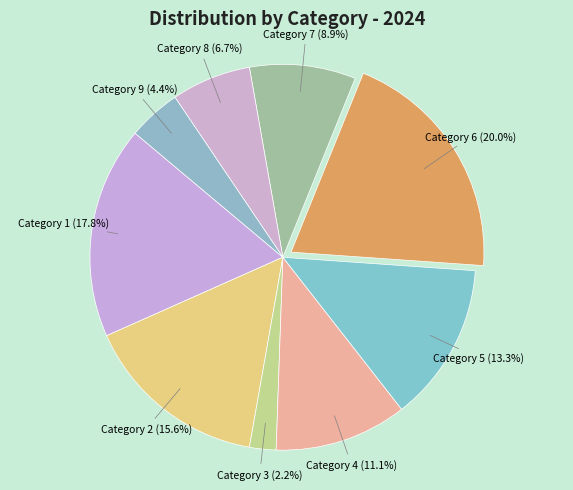

What is the smallest slice in the pie chart?

Category 3 (2.2%)